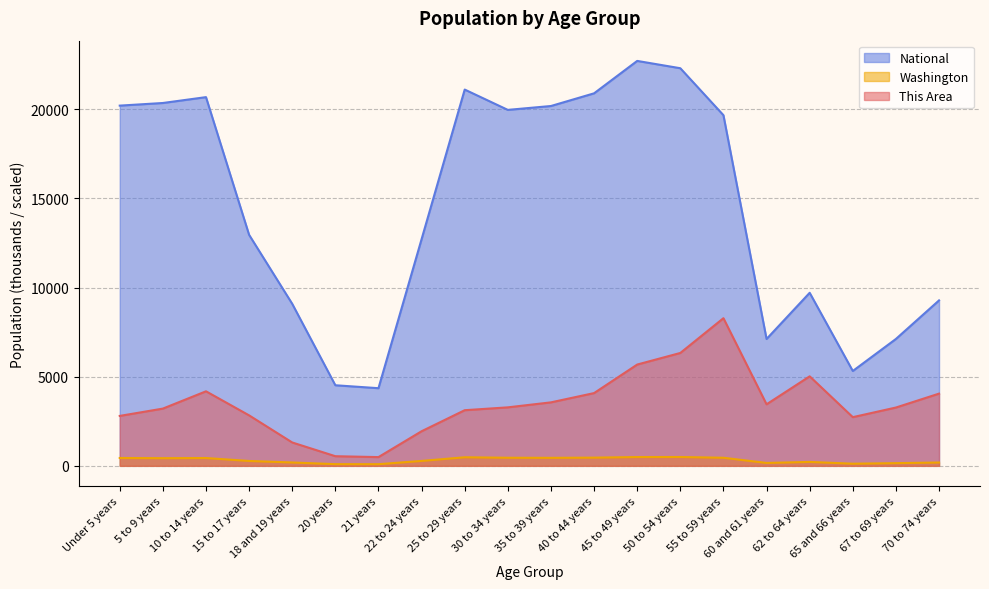

What position from the left is 50 to 54 years?

14